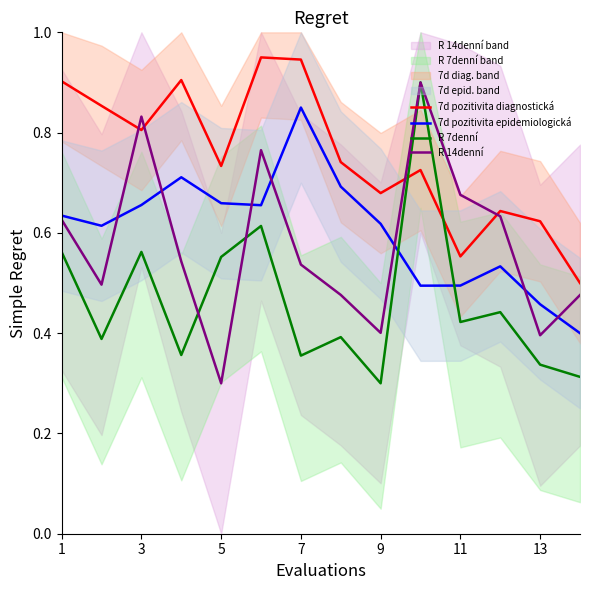

Which series ends up on top after the final intersection of 7d pozitivita diagnostická and R 7denní?

7d pozitivita diagnostická